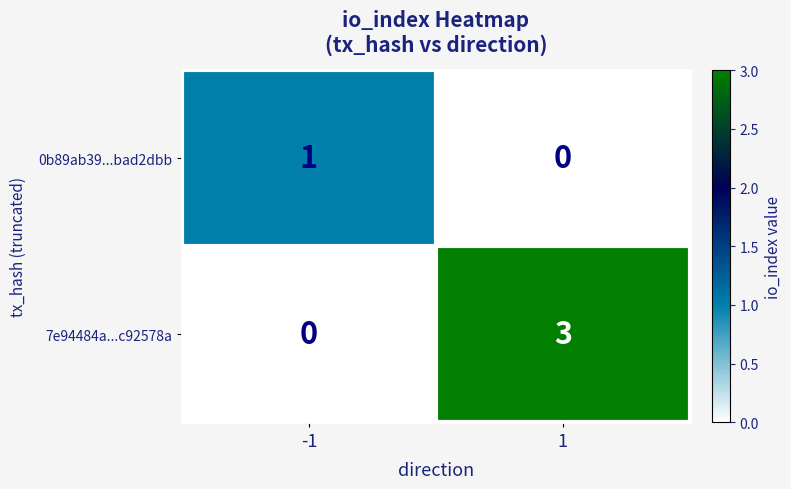

The value of 7e94484a...c92578a at -1 is 0. True or false?

True